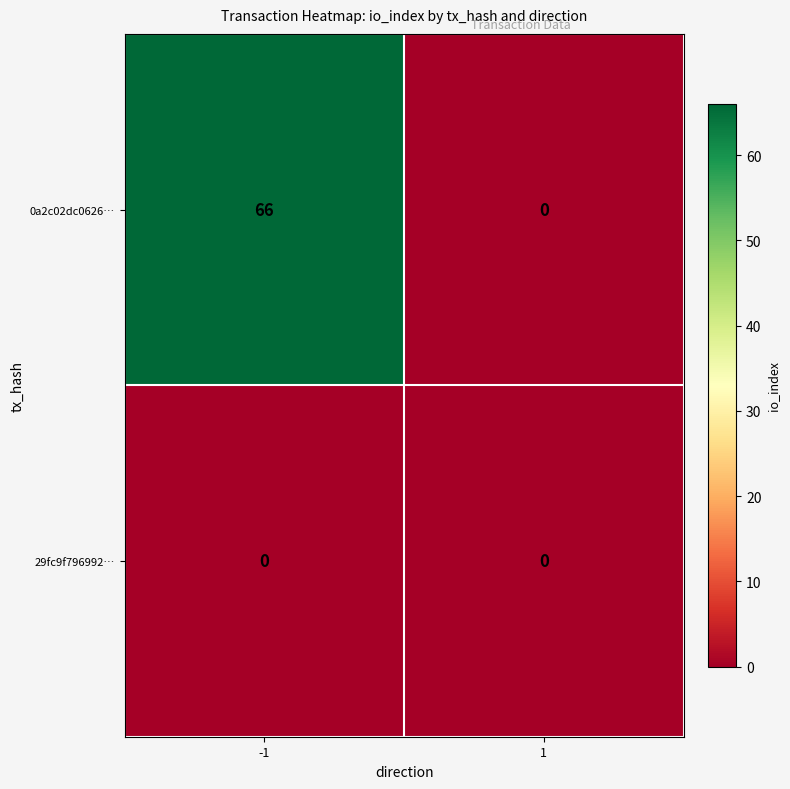

Which series has the largest total across all categories?

0a2c02dc0626…